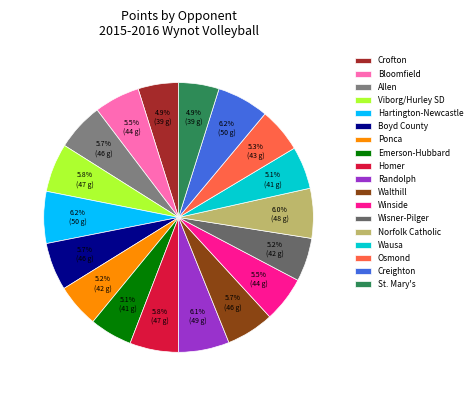

To the nearest percent, what percentage of the pie is Winside?

5%